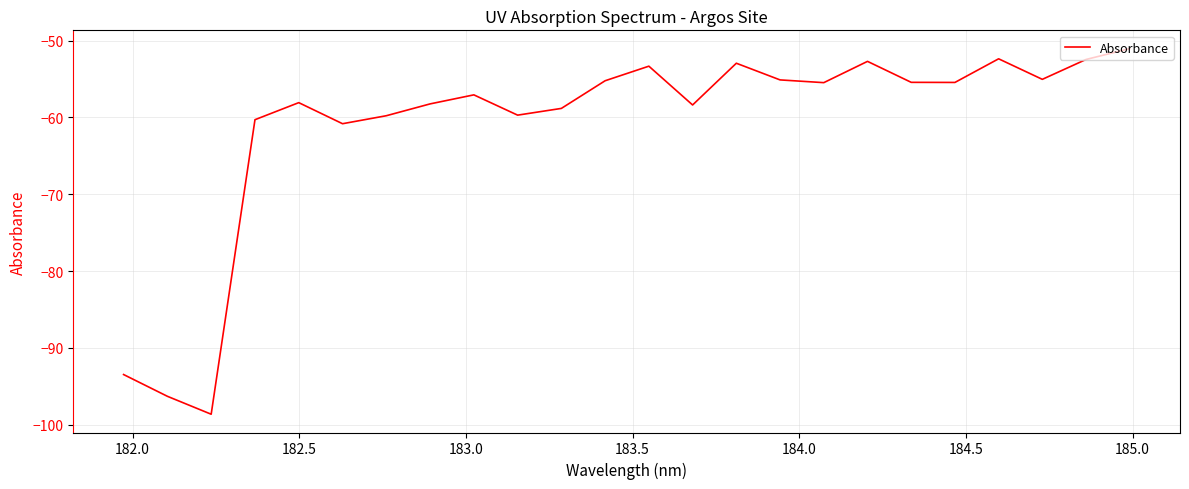

What is the maximum value shown in the chart?

-51.0